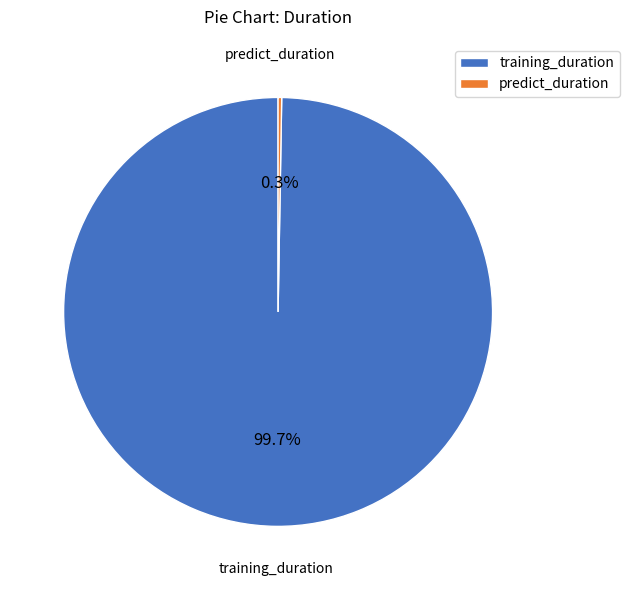

What percentage is NOT represented by training_duration?

0.3%